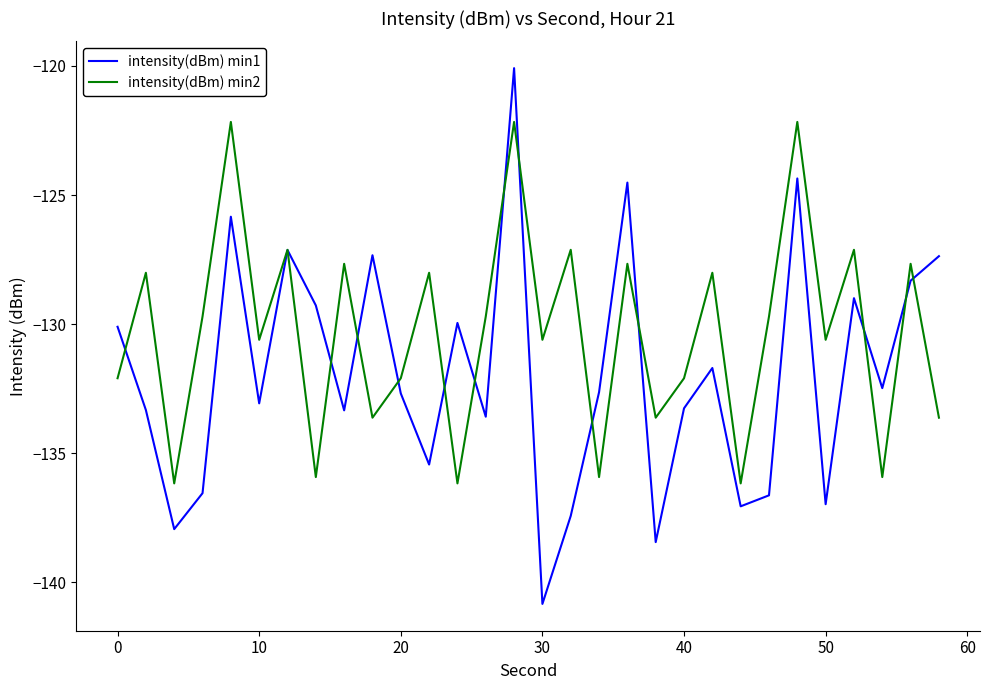

List the series in order of their peak value, highest first.

intensity(dBm) min1, intensity(dBm) min2